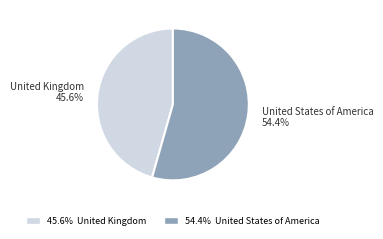

Rank the categories by value from lowest to highest.

United Kingdom, United States of America